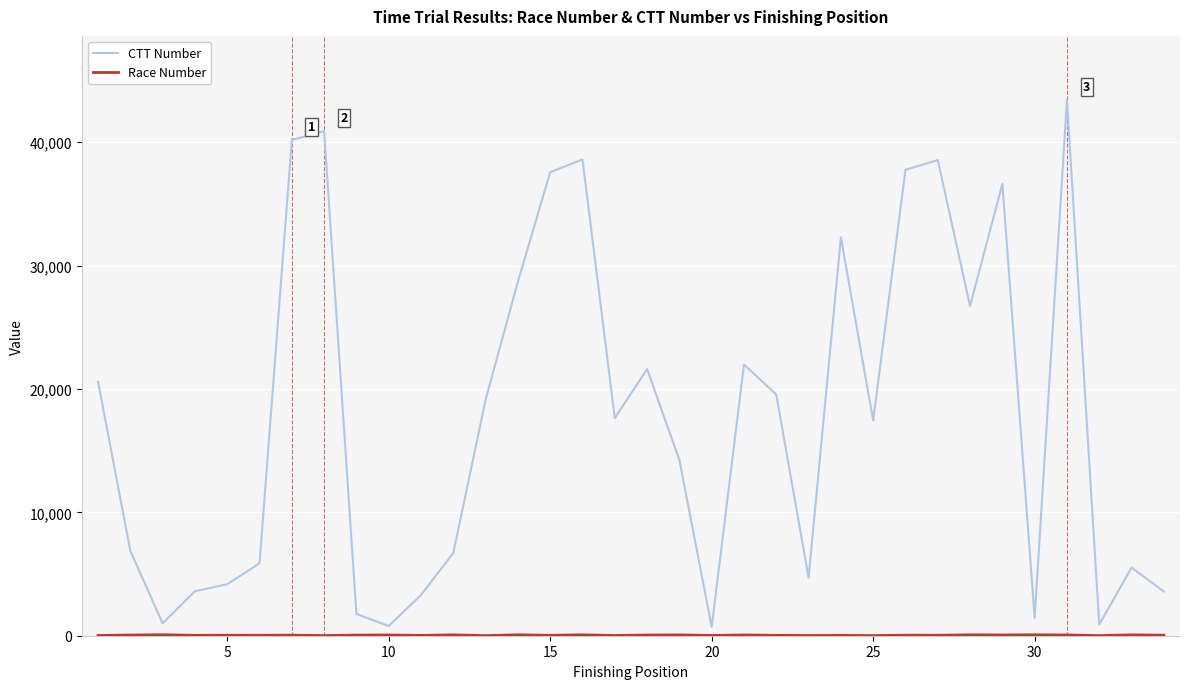

Count the number of data series in this chart.

2